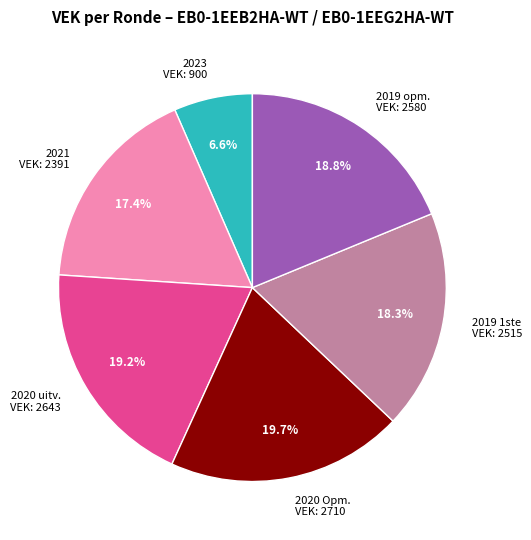

Does any single category account for the majority?

No